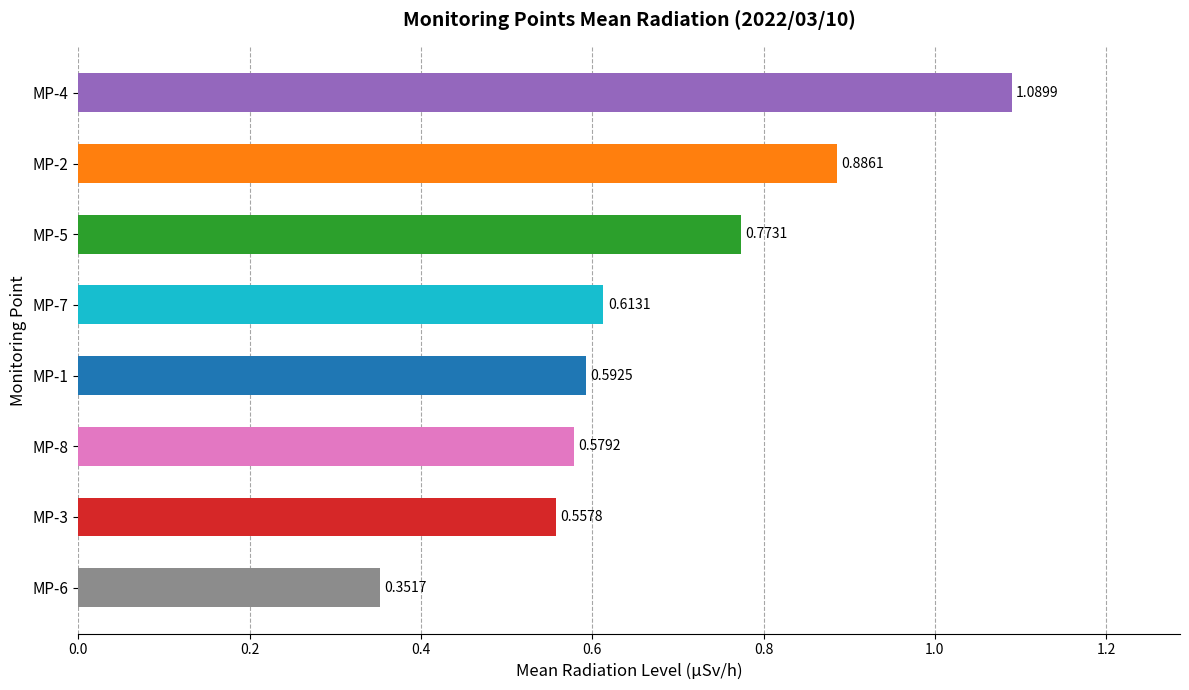

What is the difference between the maximum and minimum values?

0.7